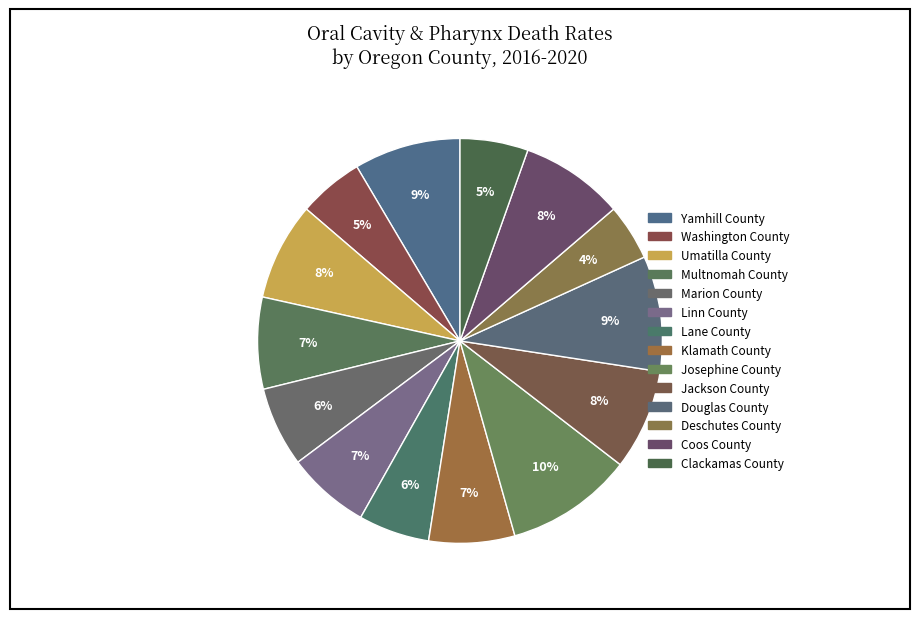

What is the change in value from Jackson County to Douglas County?

+0.5